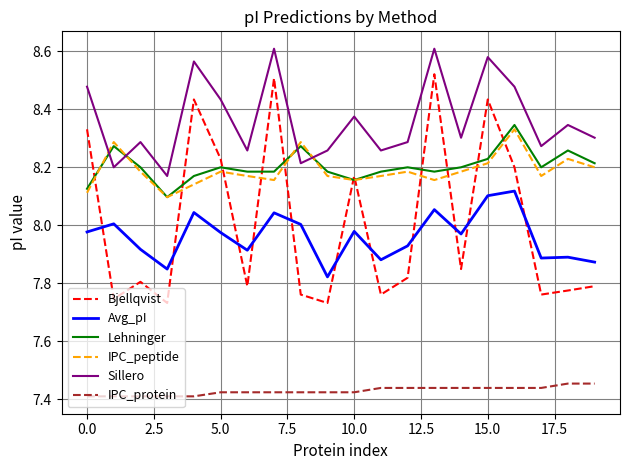

True or false: Lehninger and IPC_protein cross at least once.

False